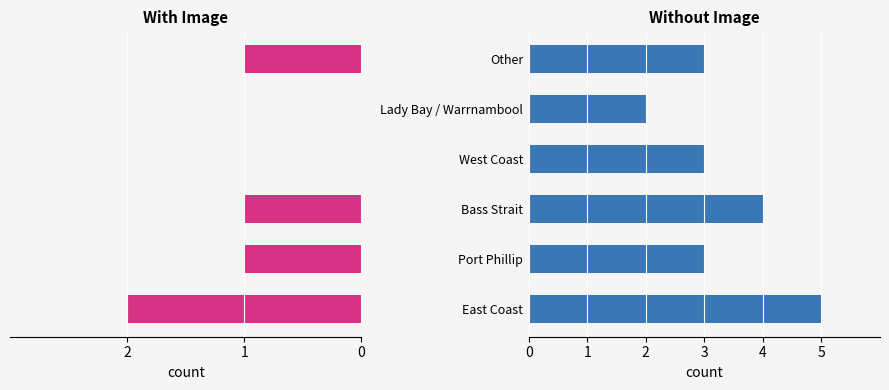

How many groups of bars are there?

6